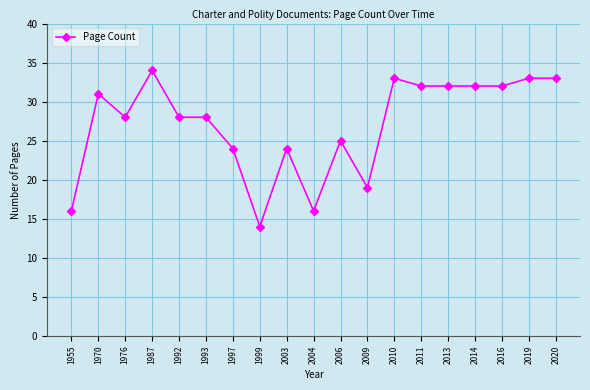

Is this an area chart (filled region under the line)?

No